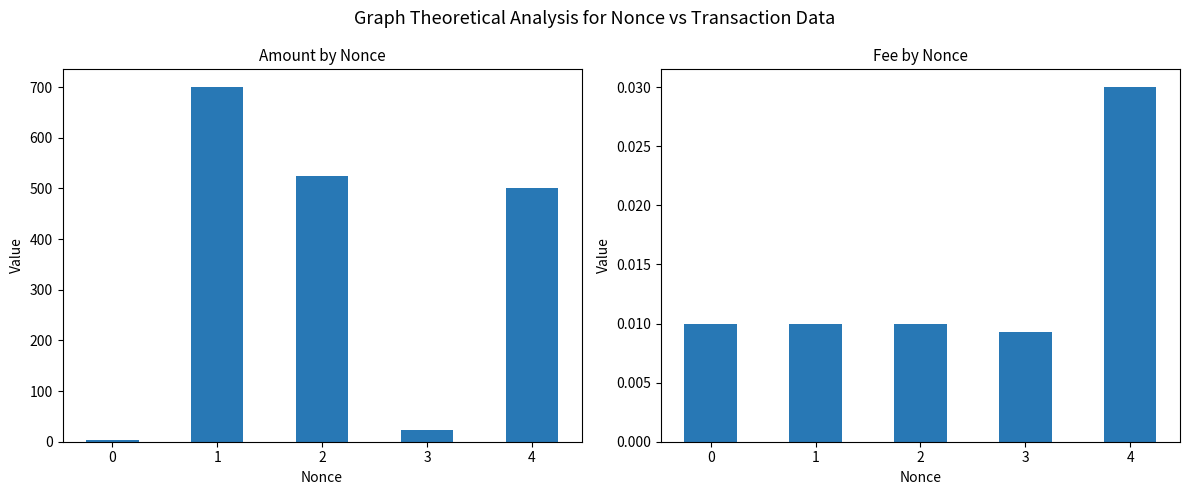

Reading left to right, what are all the values shown in this chart?

Amount: 0=3.0	1=700.0	2=524.5	3=24.0	4=500.5
Fee: 0=0.0	1=0.0	2=0.0	3=0.0	4=0.0